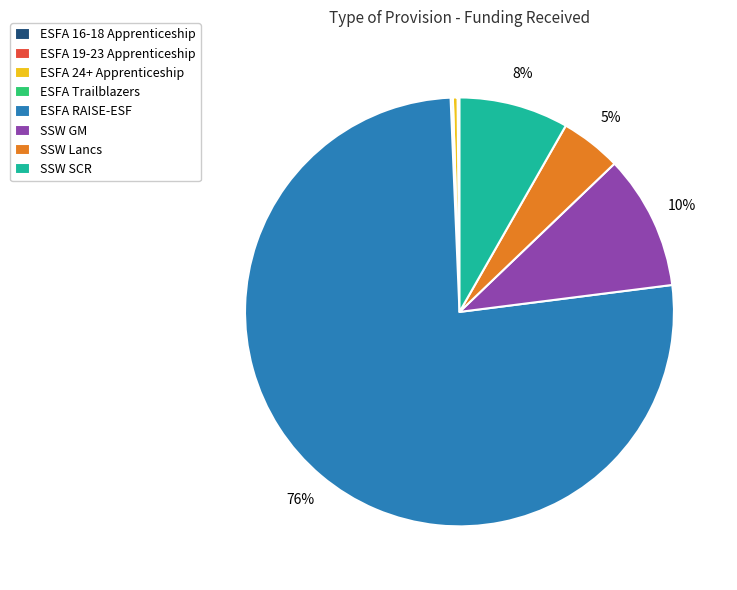

Which category has the biggest portion of the pie?

ESFA RAISE-ESF